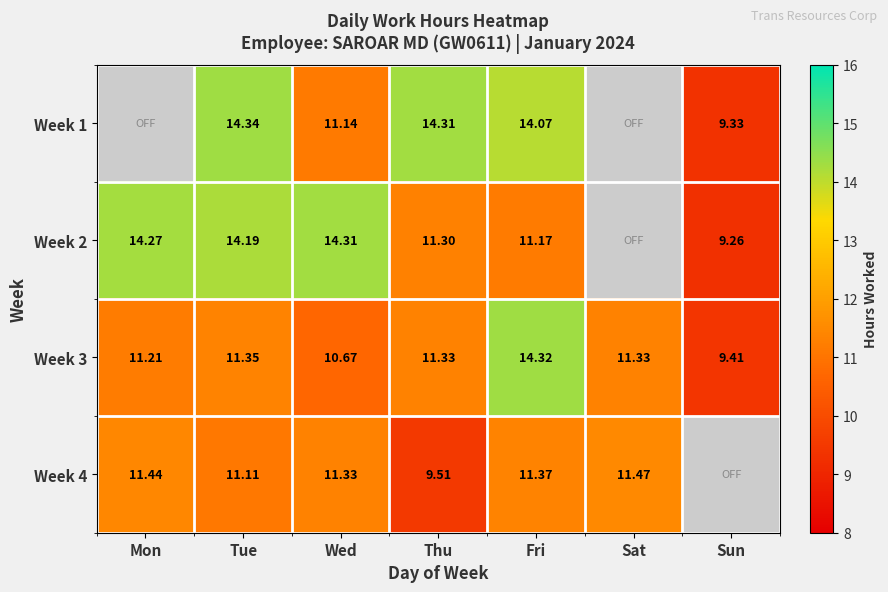

How many series are shown in this chart?

4